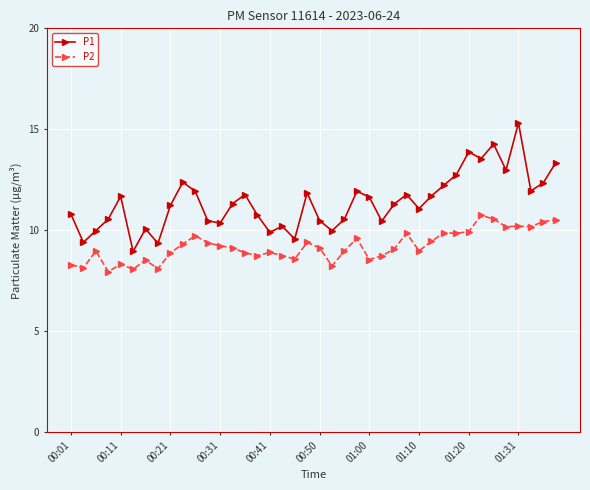

What is the average value of the P1 series?

11.4